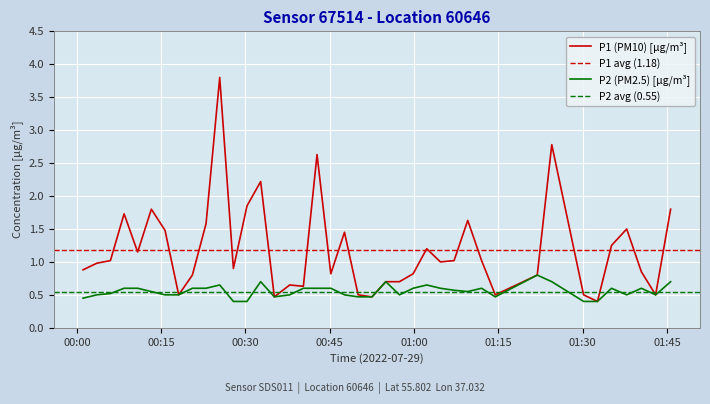

Which series has the largest range (max minus min)?

P1